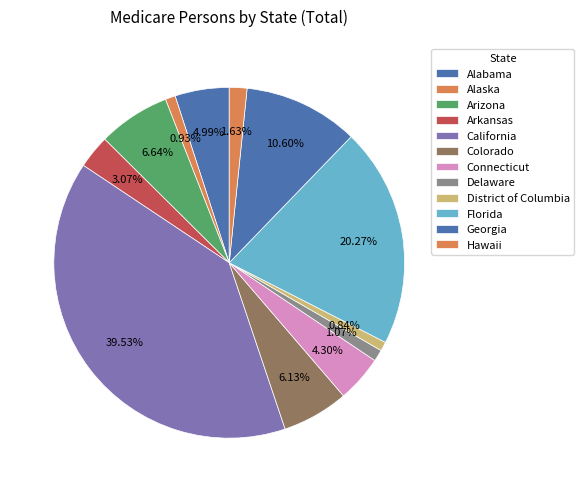

How many segments does this pie chart have?

12